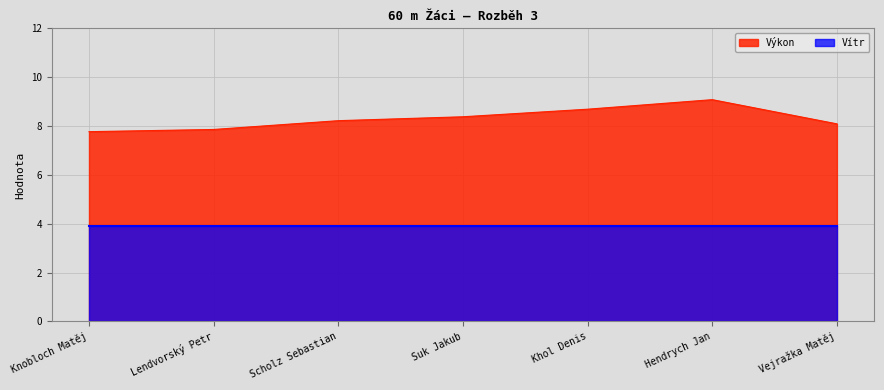

What position from the right is Suk Jakub?

4